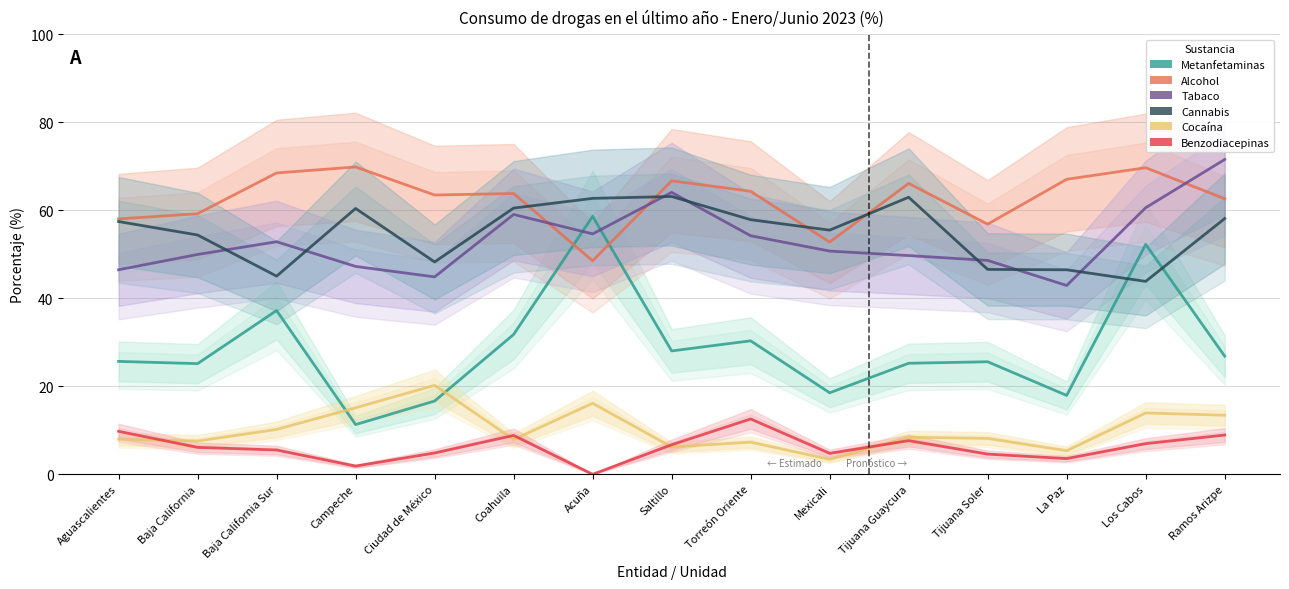

At which label is Alcohol closest to 59?

Baja California